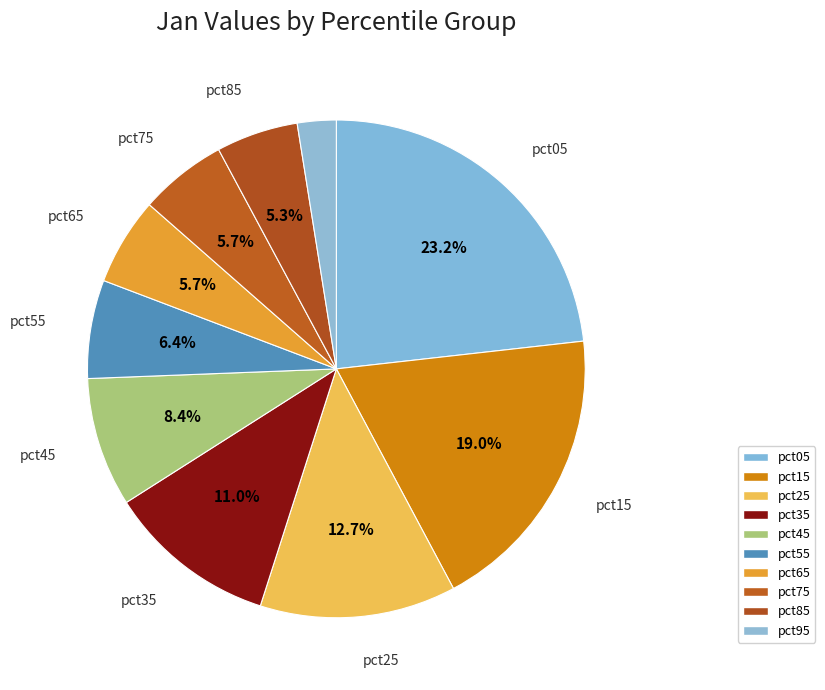

Which slice is the smallest?

pct95